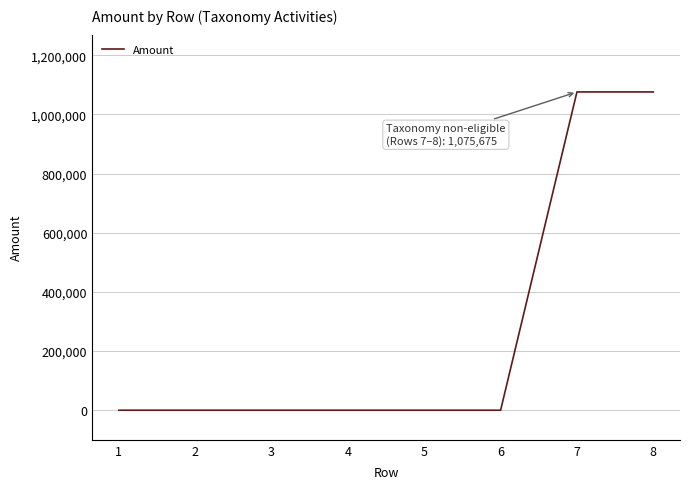

What is the maximum value shown in the chart?

1075675